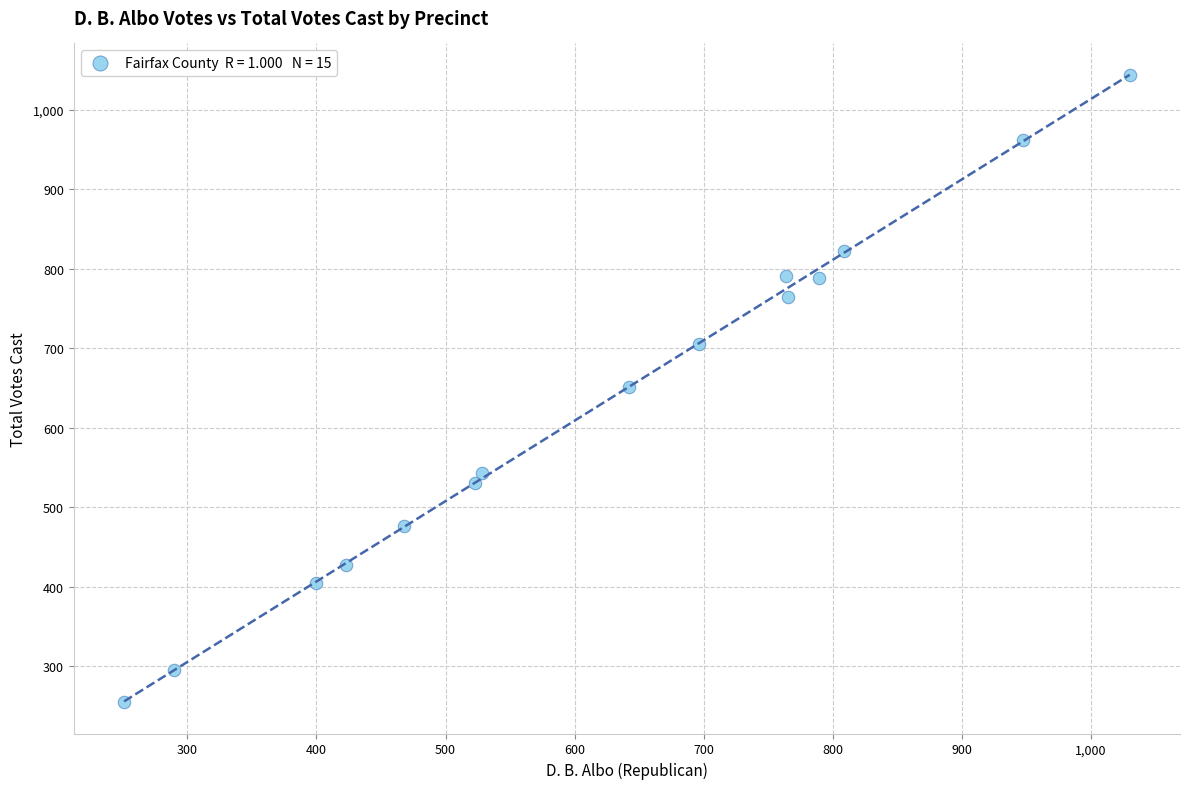

What is the range of Y values (max minus min)?

789